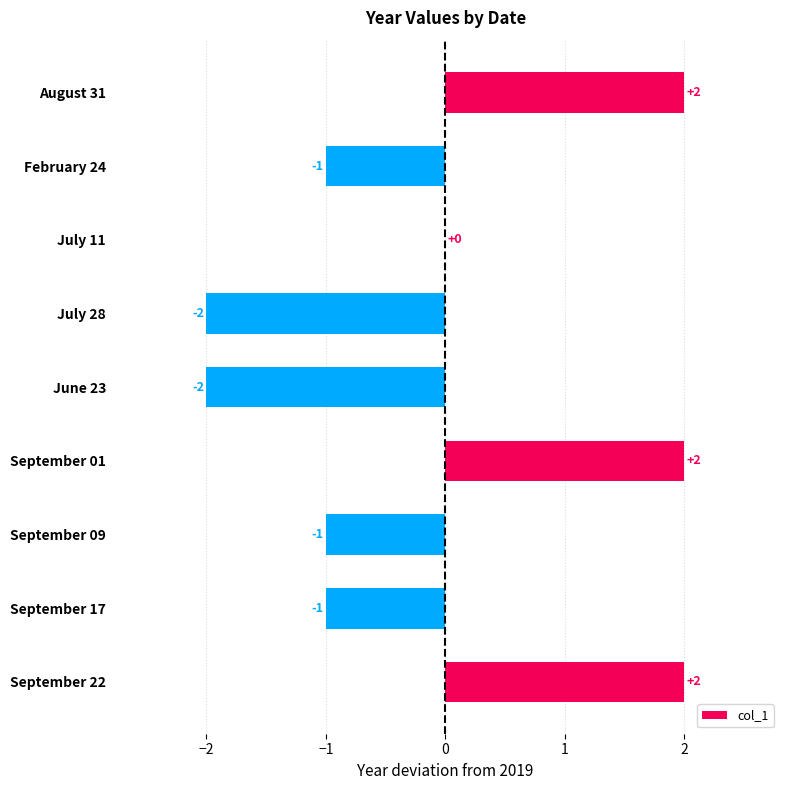

How many values are between -1 and 2?

7